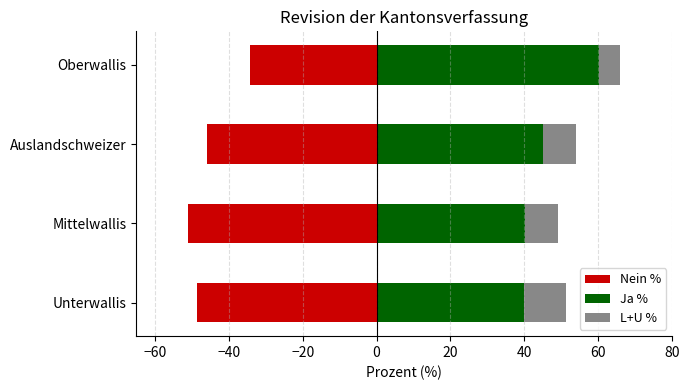

How many bars are there in each group?

3